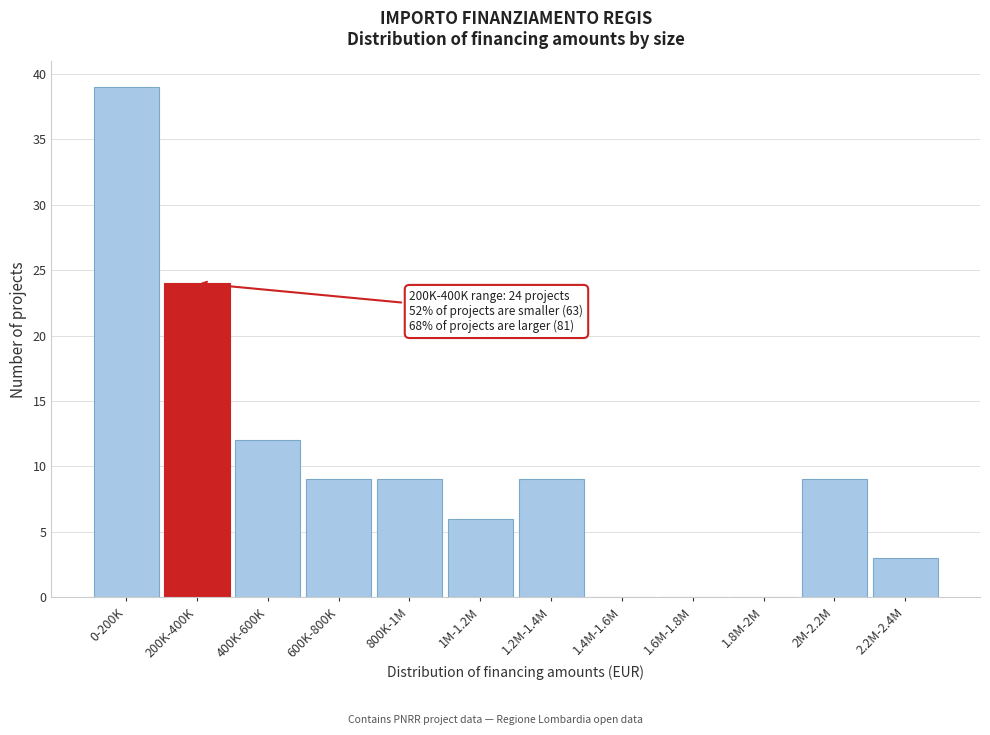

Reading left to right, what are all the values shown in this chart?

0-200K=39	200K-400K=24	400K-600K=12	600K-800K=9	800K-1M=9	1M-1.2M=6	1.2M-1.4M=9	1.4M-1.6M=0	1.6M-1.8M=0	1.8M-2M=0	2M-2.2M=9	2.2M-2.4M=3